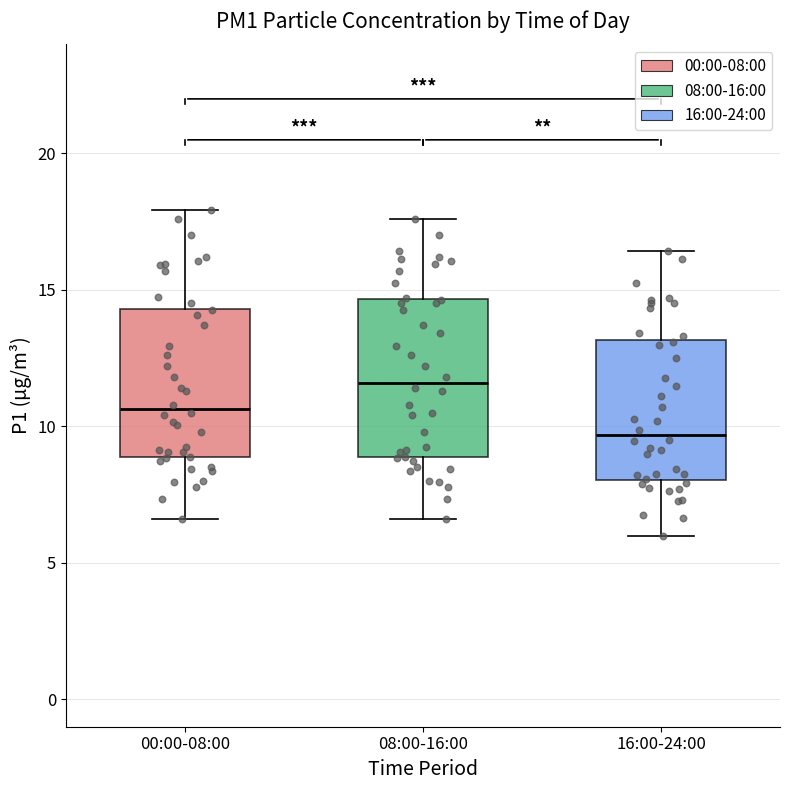

Reading left to right, transcribe this box plot: for each box, give where its median line is, the range the box spans, and where its two whiskers end, as read against the y-axis. The values are not printed on the chart, so give them approximately, as read against the axis.

00:00-08:00: median 10.5, box 9.0 to 14.5, whiskers 6.5 to 18.0
08:00-16:00: median 11.5, box 9.0 to 14.5, whiskers 6.5 to 17.5
16:00-24:00: median 9.5, box 8.0 to 13.0, whiskers 6.0 to 16.5